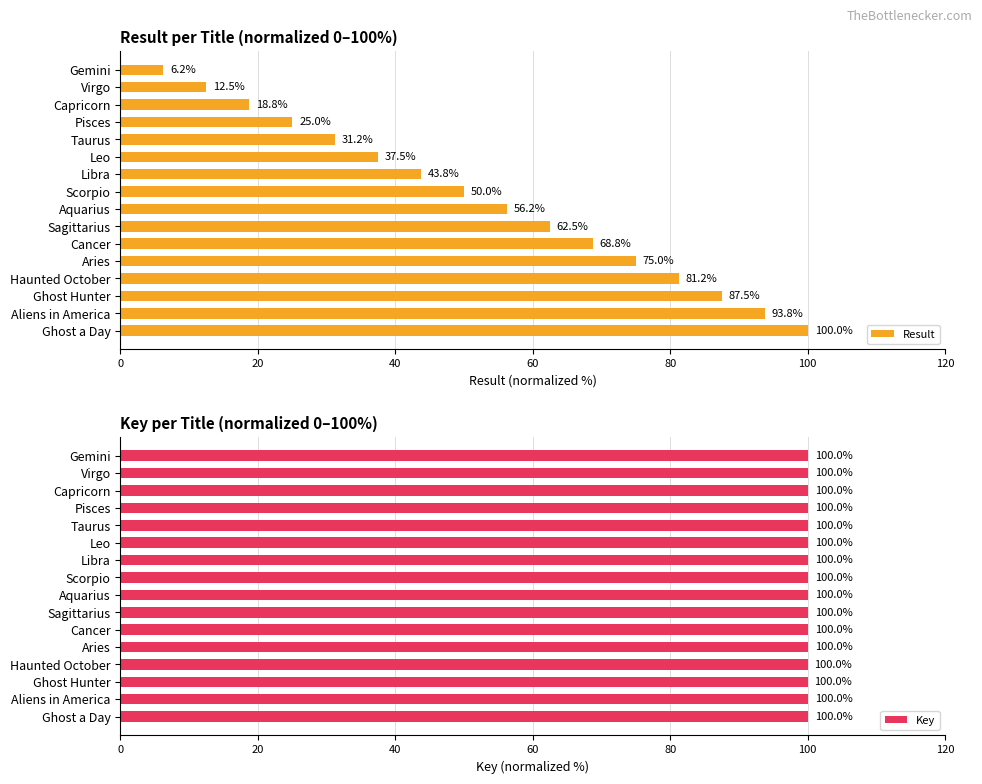

What is the difference between the second highest and minimum values in the Result series?

87.5